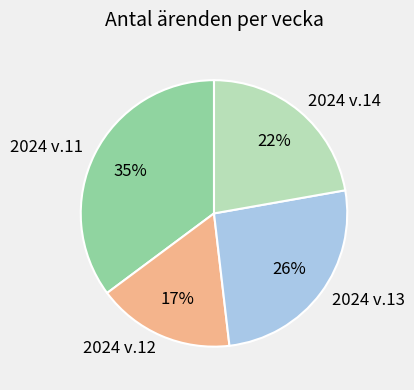

What is the ratio of the value at 2024 v.11 to the value at 2024 v.14?

1.6